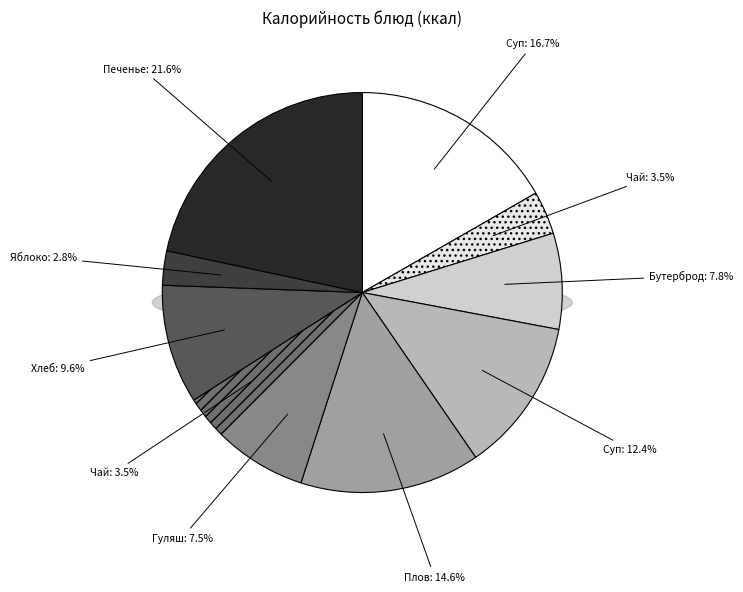

What is the largest slice in the pie chart?

Печенье